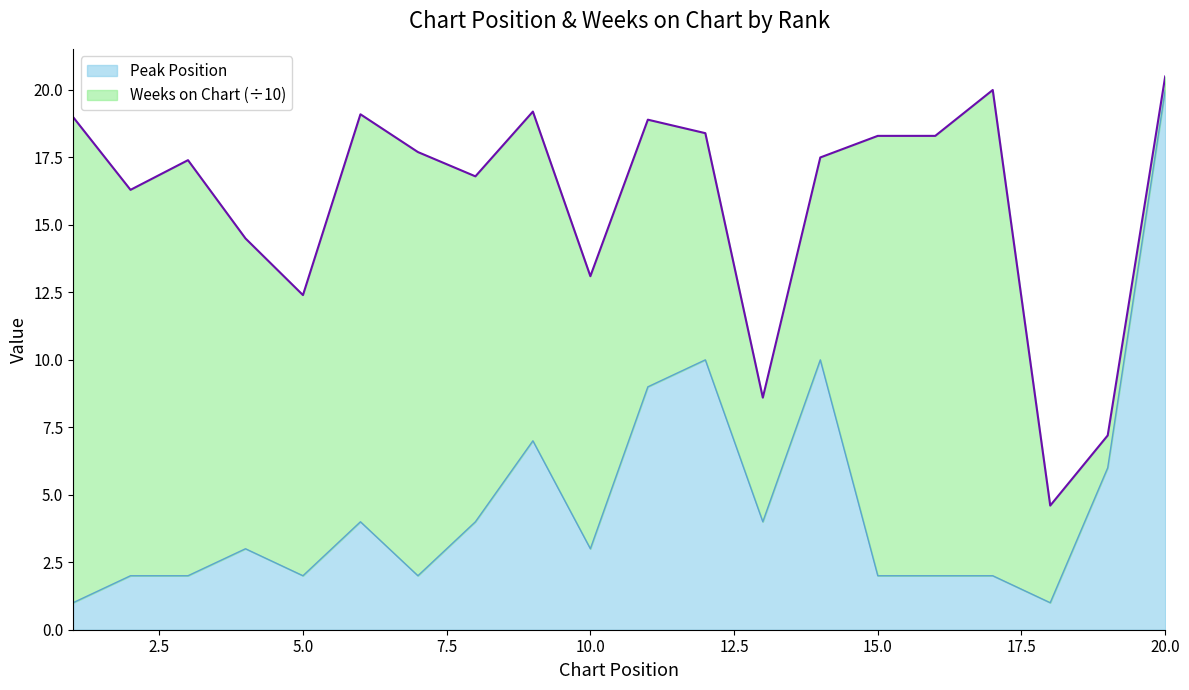

Which category has the highest value across all series?

20